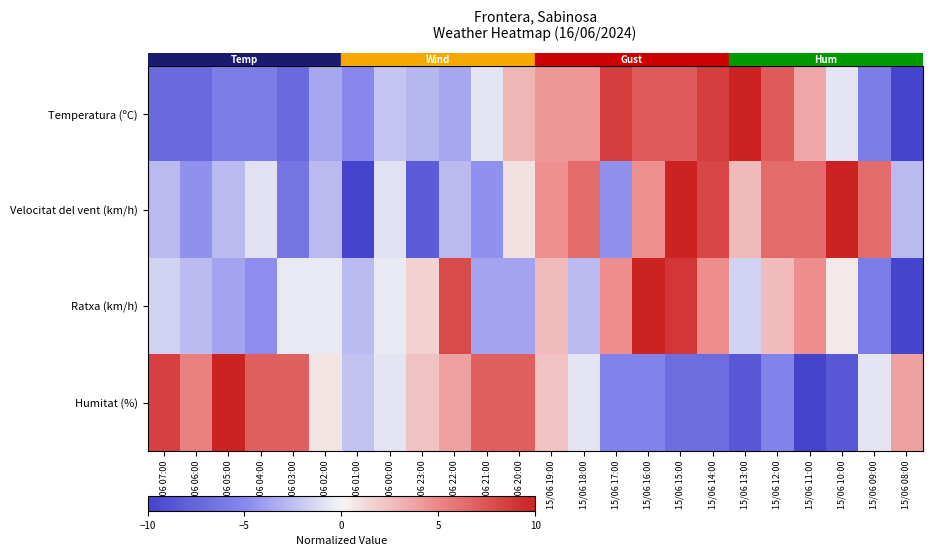

Which category has the lowest value across all series?

15/06 08:00